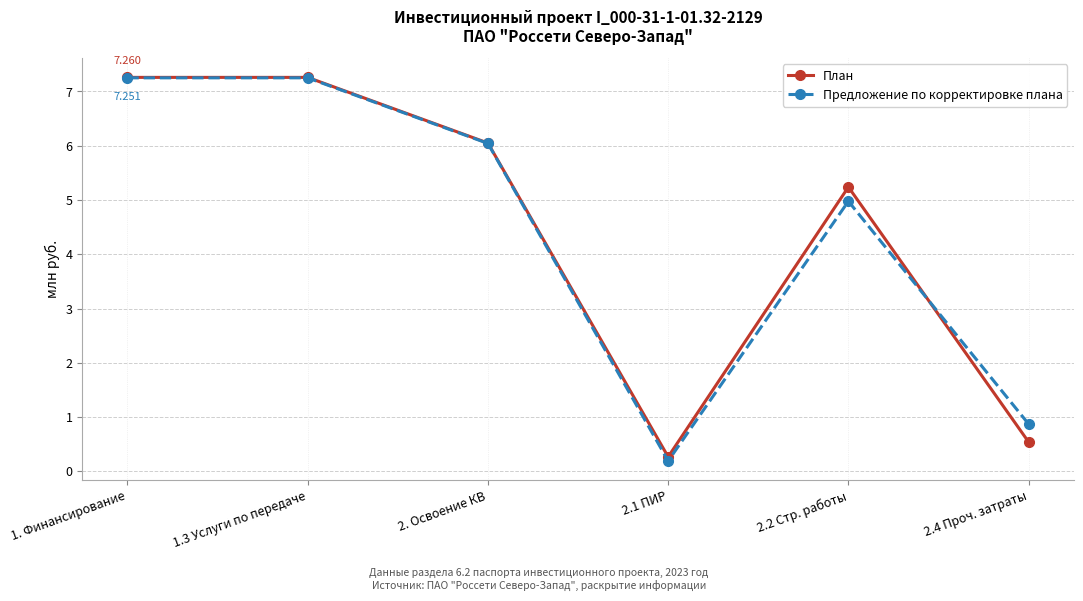

What position from the left is 2.4 Проч. затраты?

6